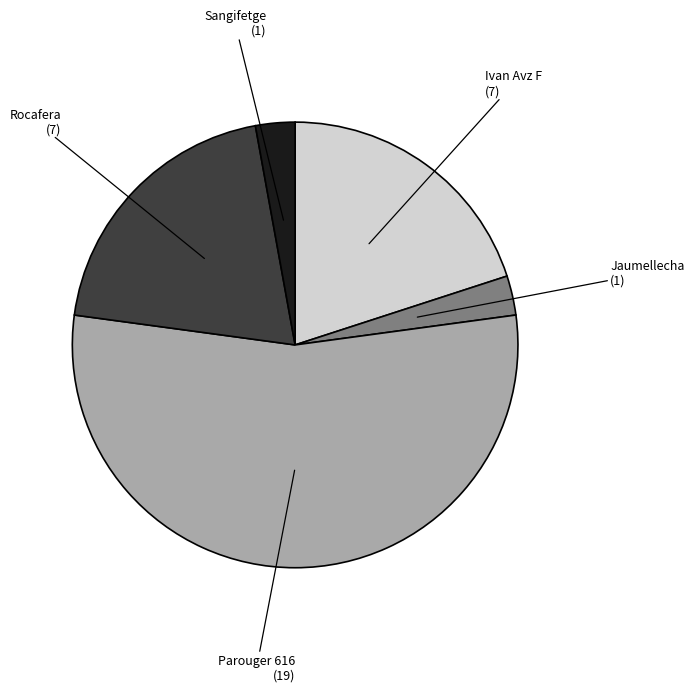

Is the sum of Ivan Avz F and Parouger 616 greater than half?

Yes